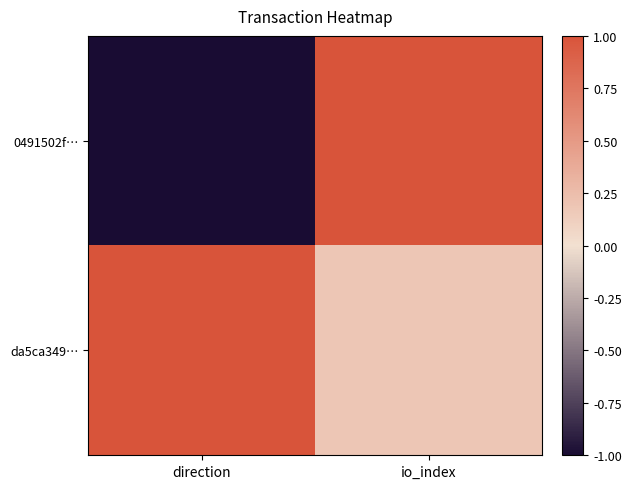

Reading left to right, list all the values displayed in this chart.

0491502f…: direction=-1.0	io_index=1.0
da5ca349…: direction=1.0	io_index=0.2